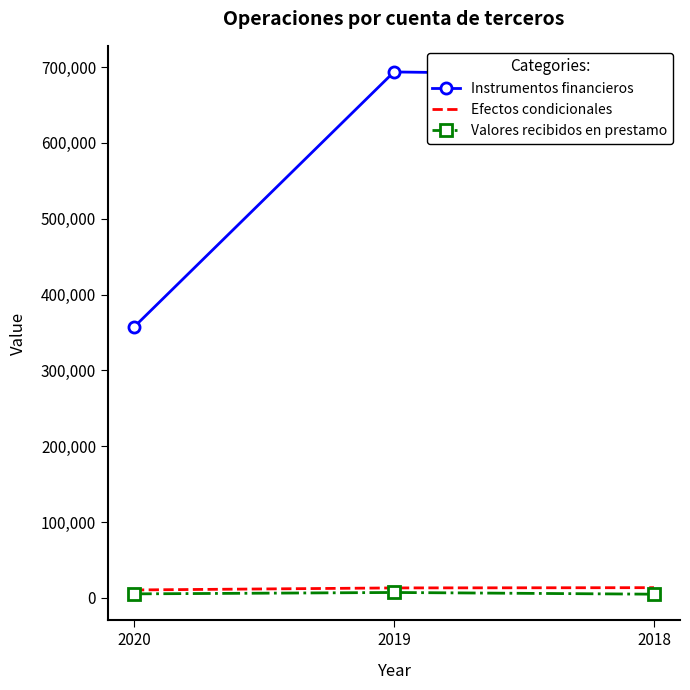

Which series changed the most between 2020 and 2018?

Instrumentos financieros